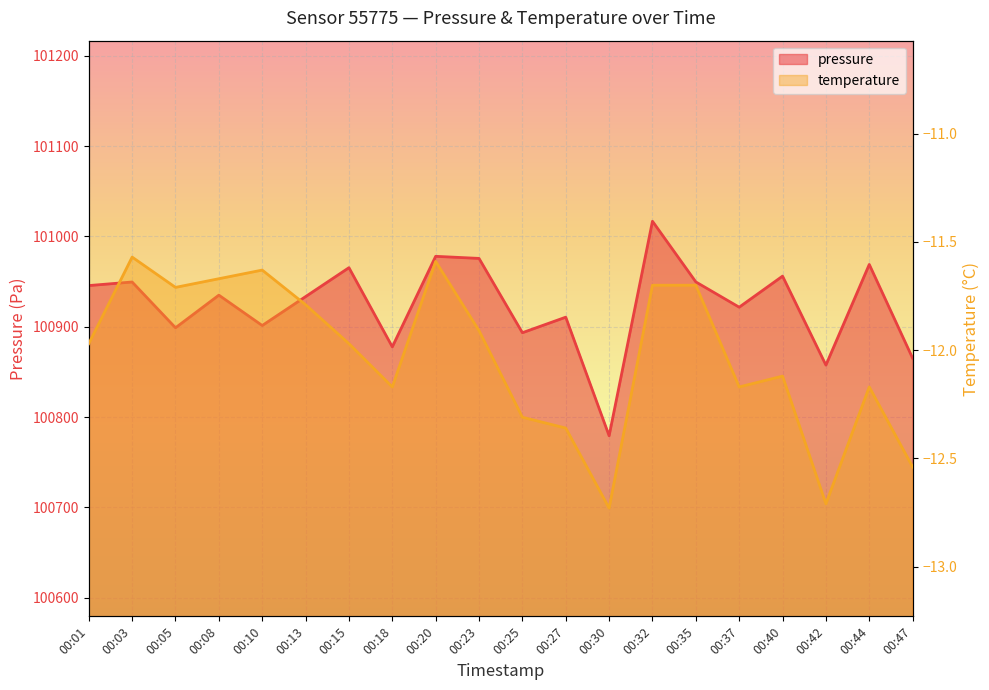

What is the value of the pressure point at the 14th from the left?

101016.9